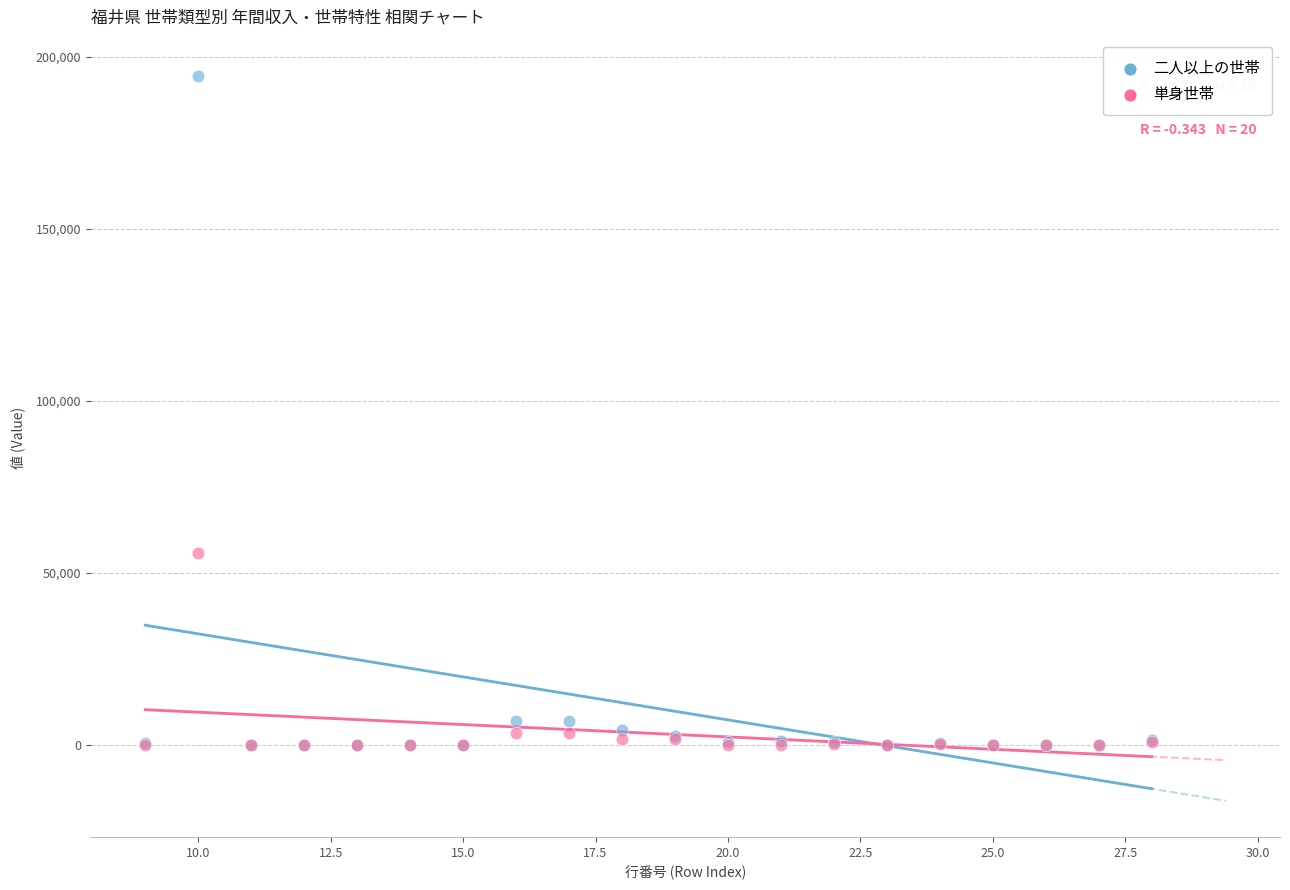

In the 二人以上の世帯 series, what Y value is closest to 97270?

6886.0